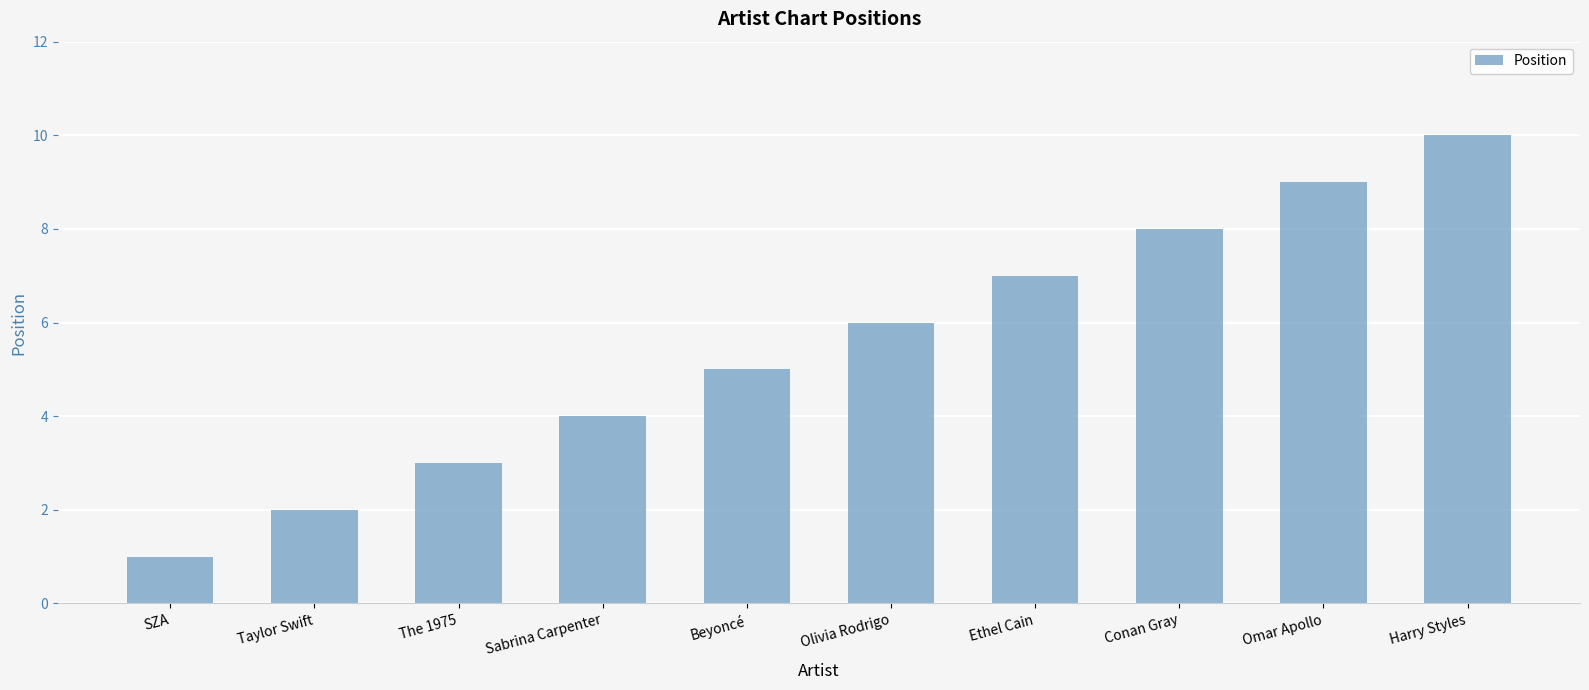

What is the maximum value shown in the chart?

10